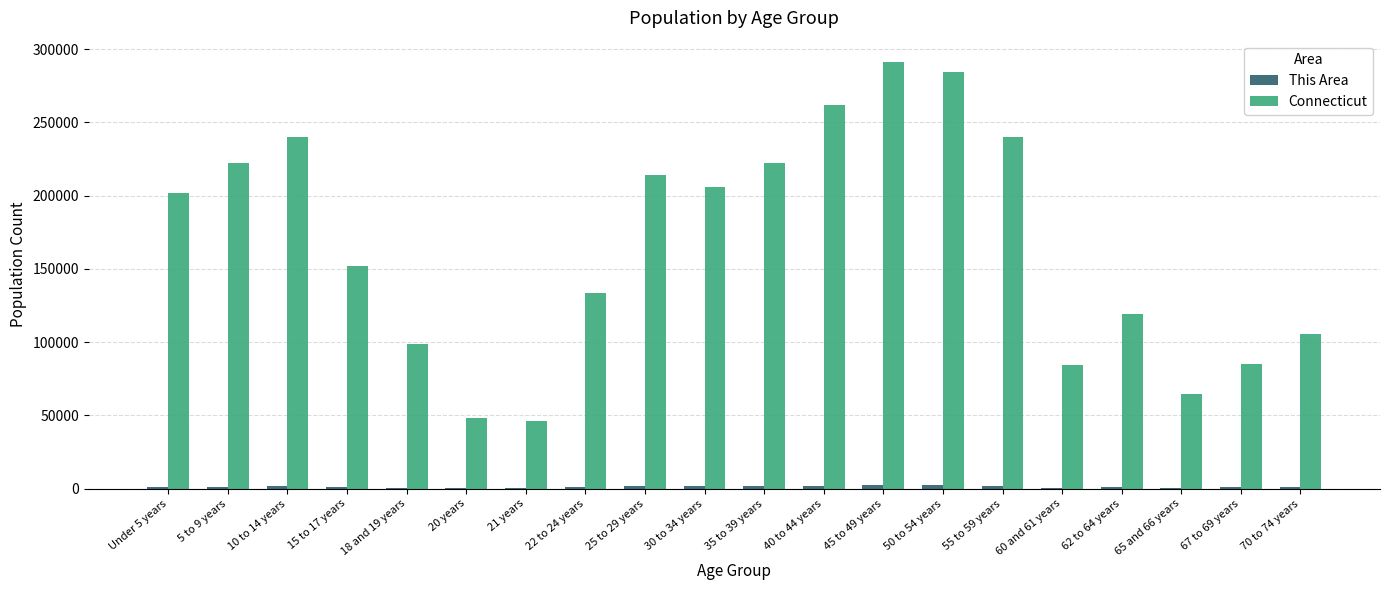

Which category has the highest value across all series?

45 to 49 years